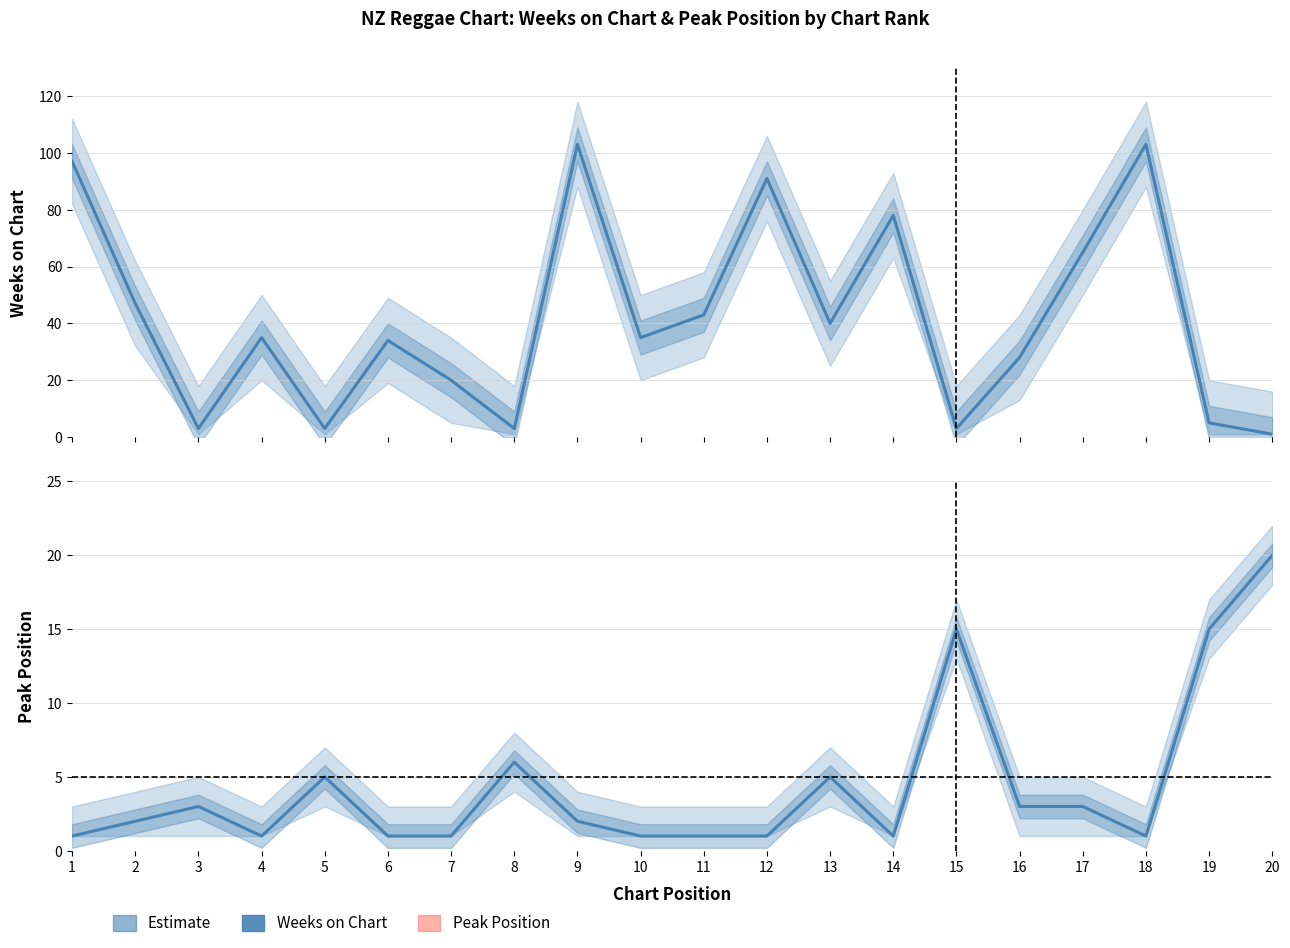

Which series has the largest total across all categories?

Weeks on Chart